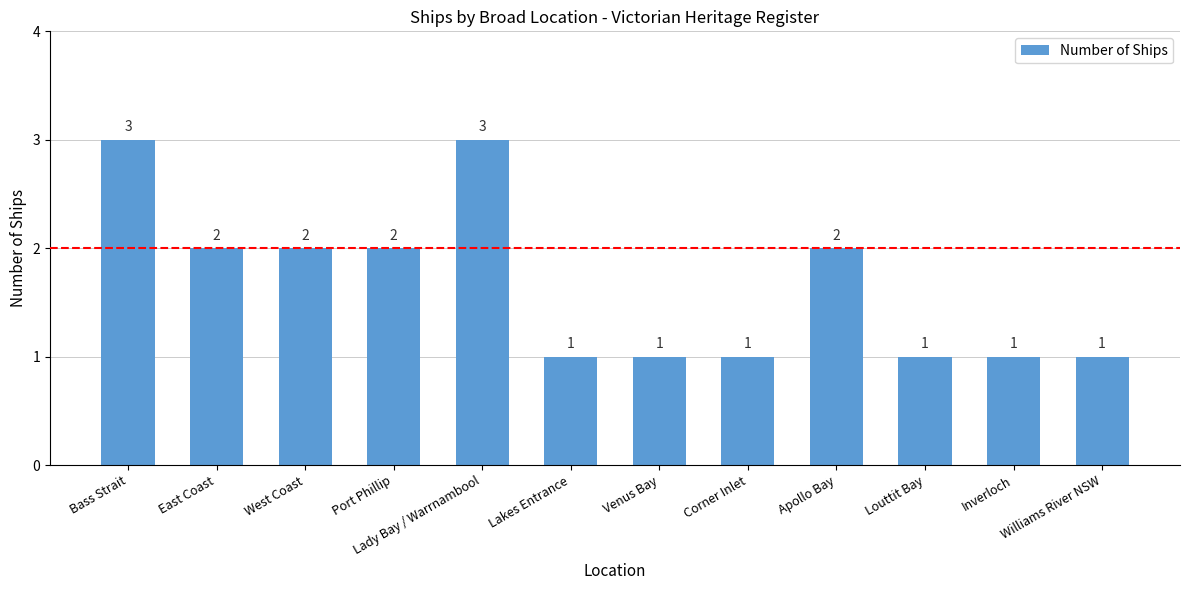

What is the sum of all values?

20